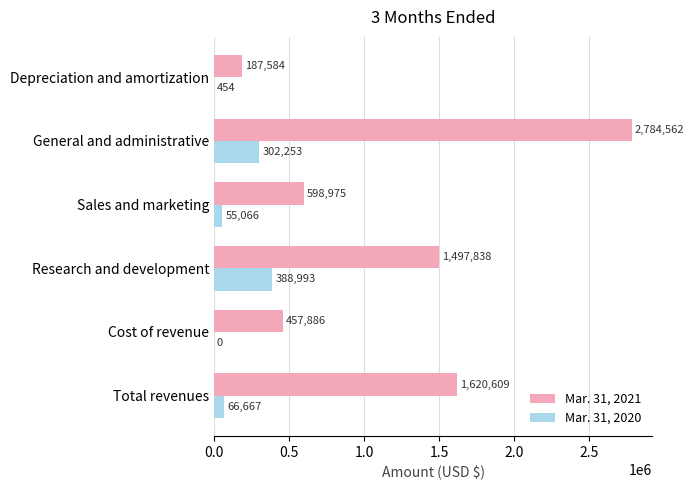

Which category has the highest value across all series?

General and administrative